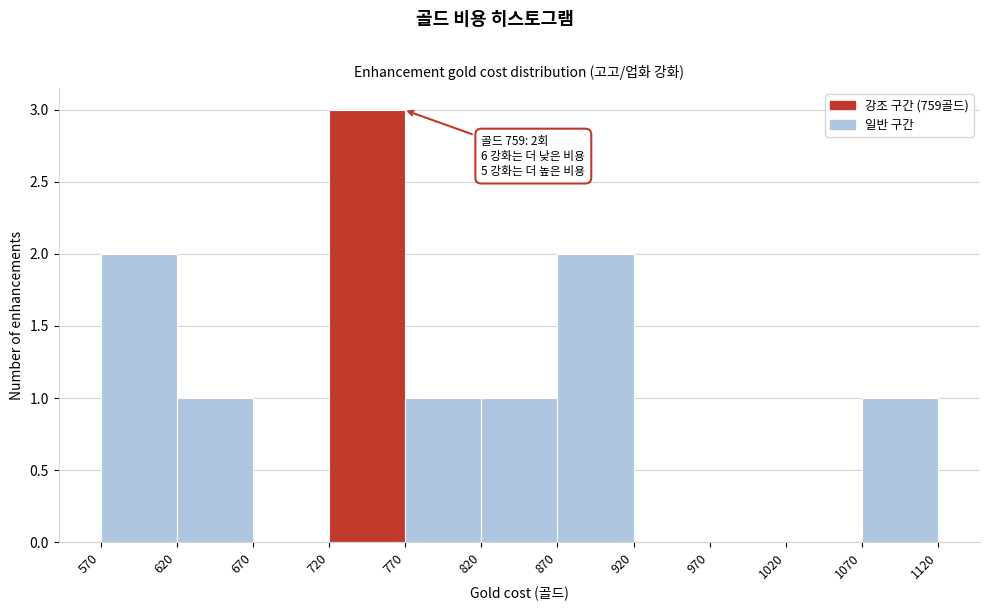

Over which range of the x-axis is the bar tallest?

720 to 770